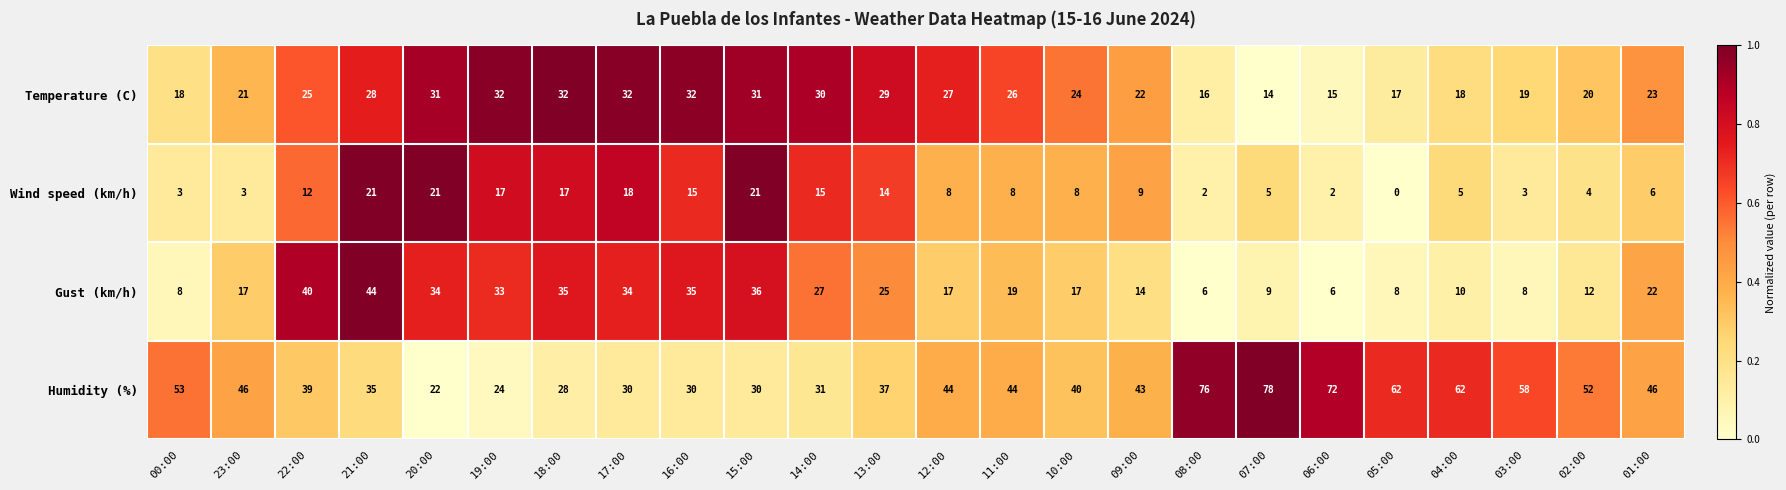

Between 16:00 and 11:00, which series saw the biggest shift?

Gust (km/h)